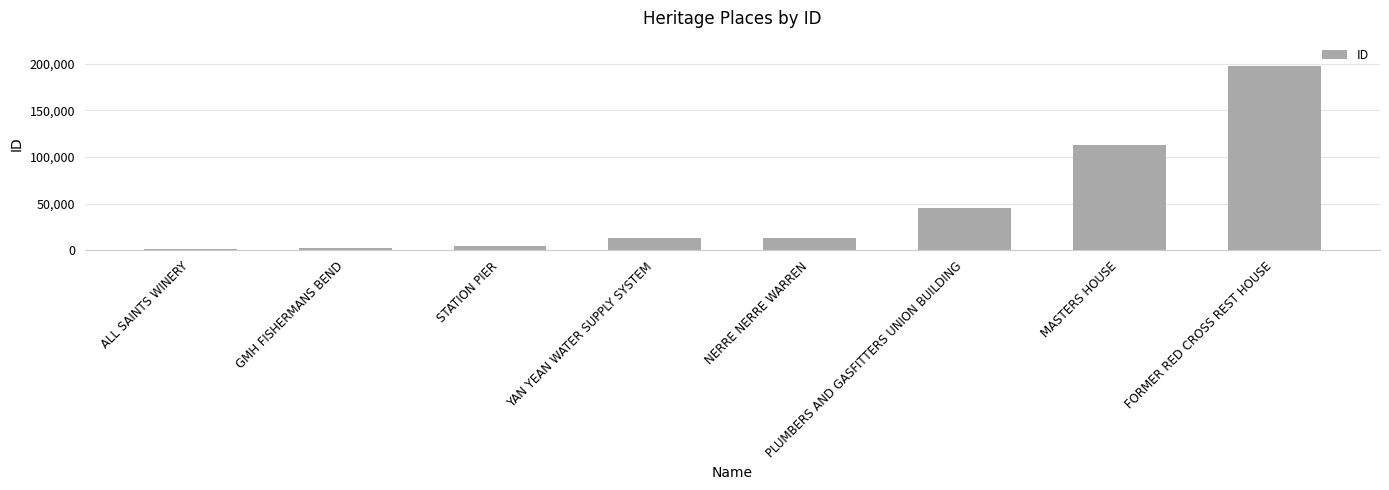

What is the difference between the maximum and second lowest values?

195075